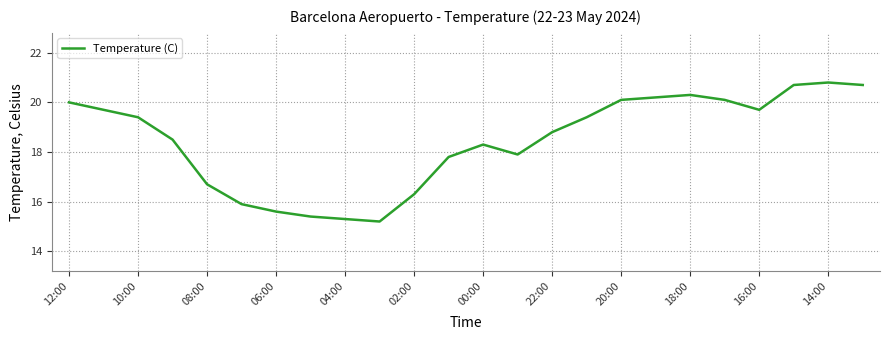

What is the maximum value shown in the chart?

20.8